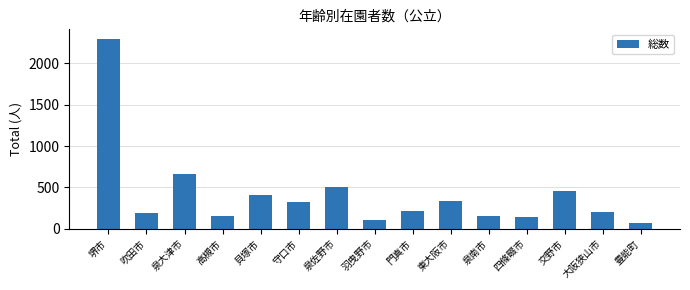

What is the approximate value at 交野市?

455